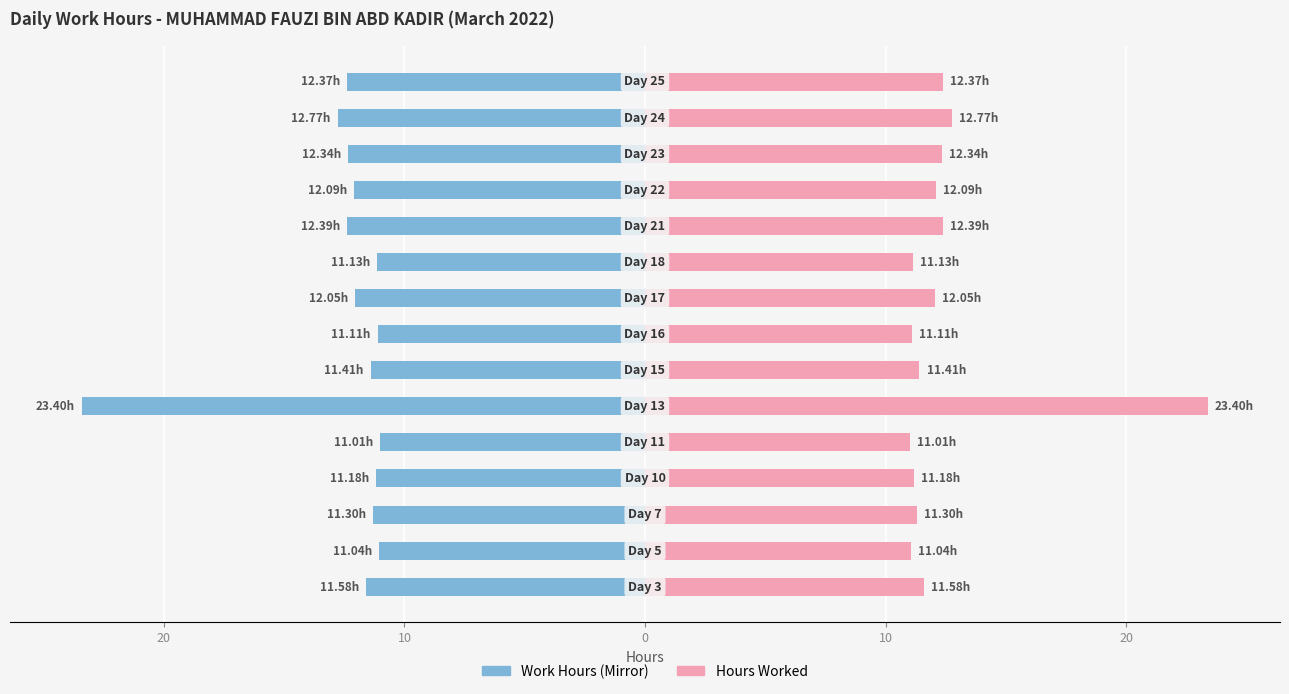

Reading left to right, transcribe all the data shown in this chart.

Start to Stop (Left): -11.6	-11.0	-11.3	-11.2	-11.0	-23.4	-11.4	-11.1	-12.1	-11.1	-12.4	-12.1	-12.3	-12.8	-12.4
Hours Worked: 11.6	11.0	11.3	11.2	11.0	23.4	11.4	11.1	12.1	11.1	12.4	12.1	12.3	12.8	12.4